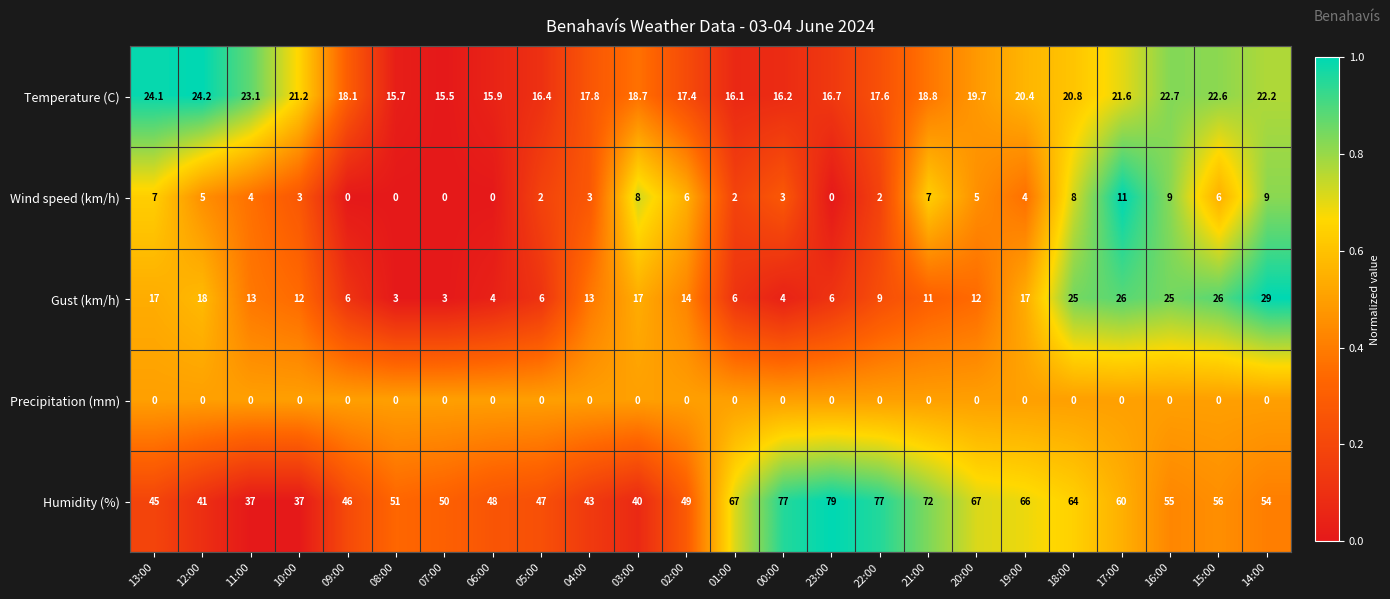

Which series has the largest total across all categories?

Humidity (%)